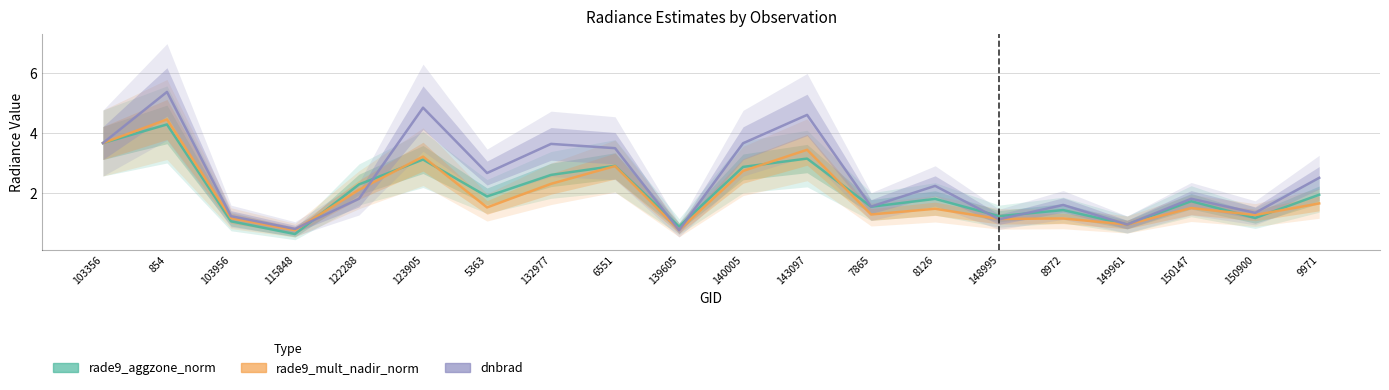

What are all the series names shown in the legend?

rade9_aggzone_norm, rade9_mult_nadir_norm, dnbrad